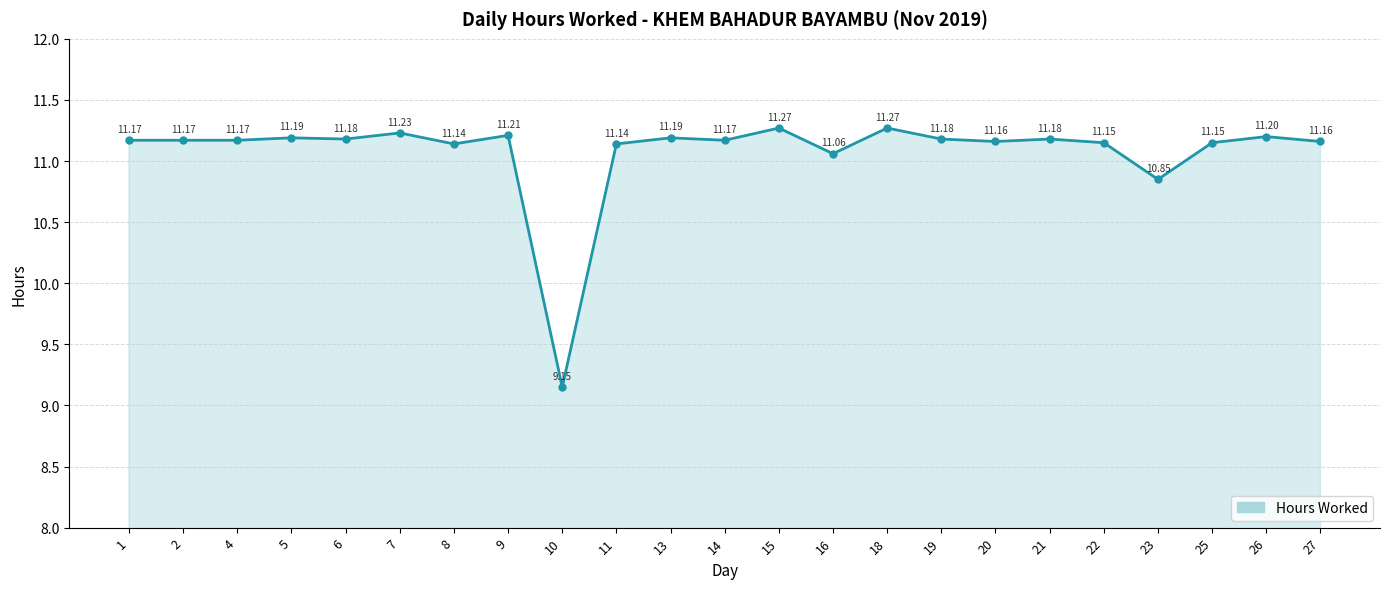

Count the number of values greater than 11.

21